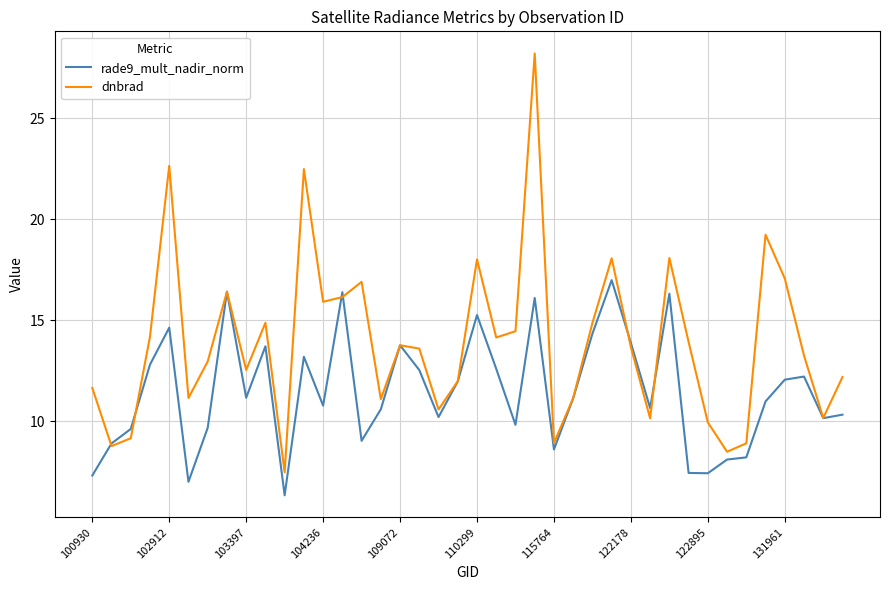

Rank the series by their average value, from highest to lowest.

dnbrad, rade9_mult_nadir_norm